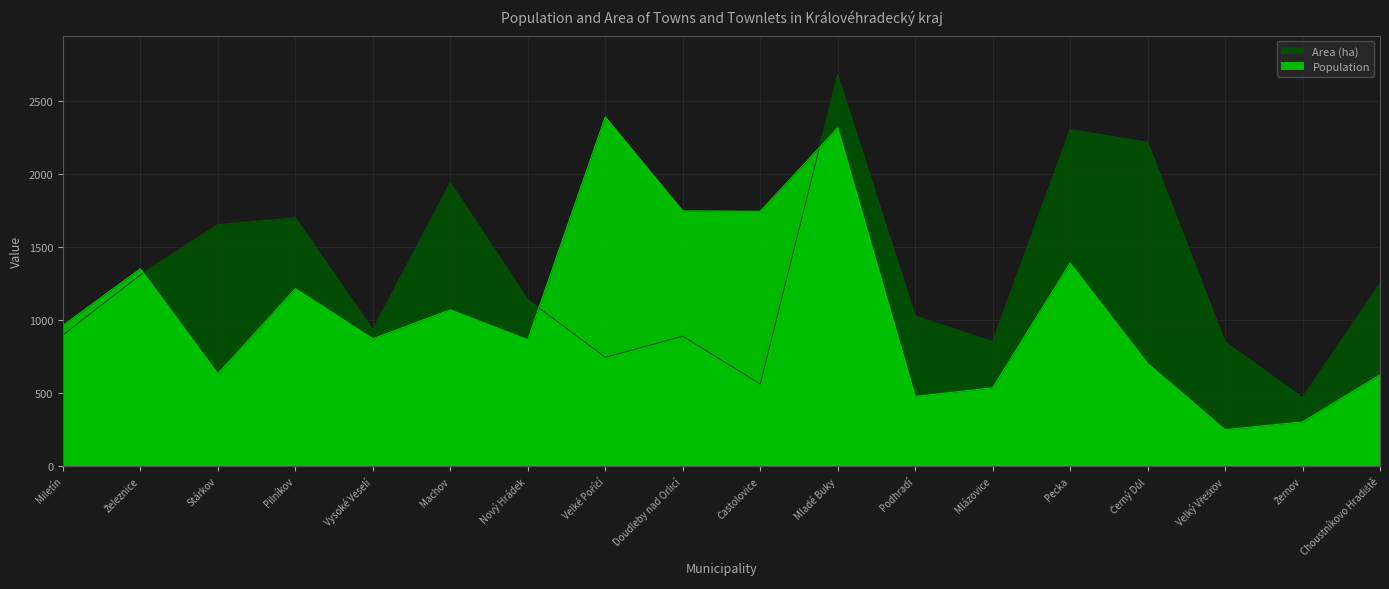

What is the lowest value of the Area (ha) series?

470.3